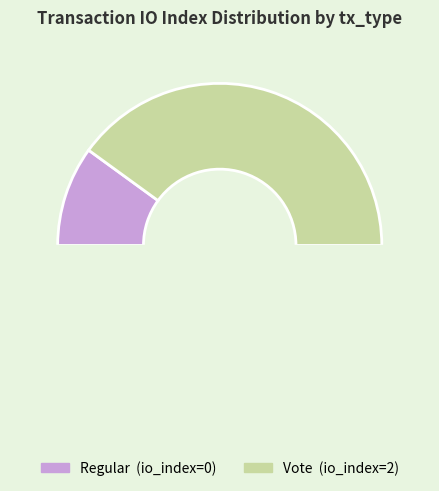

Which category has the biggest portion of the pie?

Vote